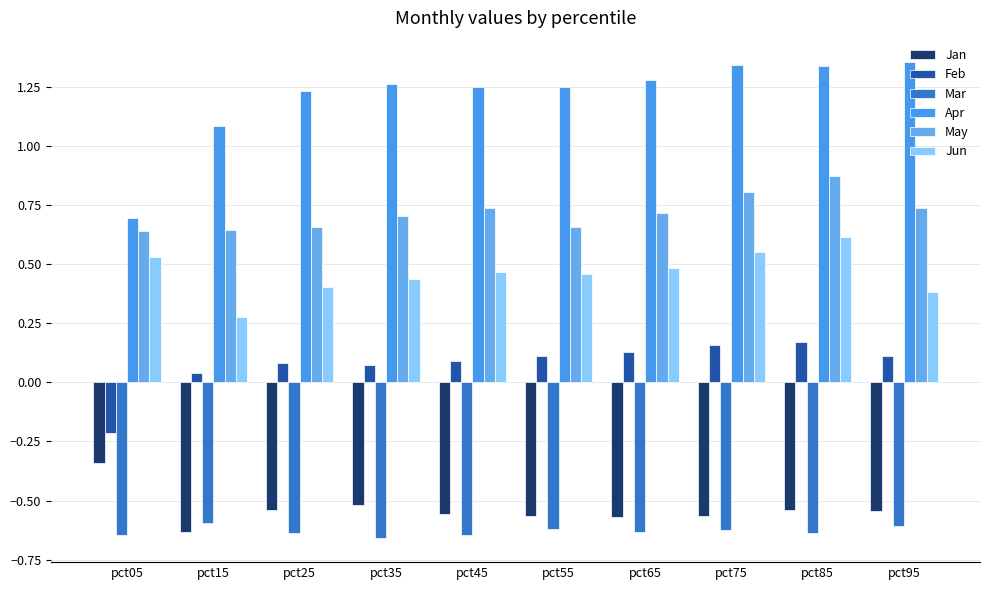

How many negative values does the Feb series have?

1